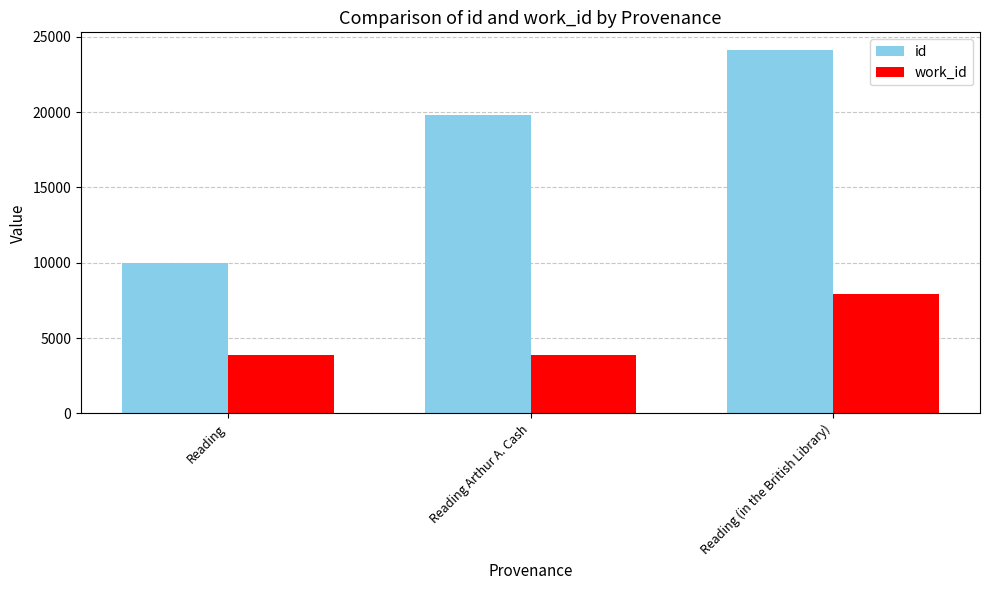

Reading right to left, transcribe all the data shown in this chart.

id: 24087	19792	9963
work_id: 7945	3866	3866